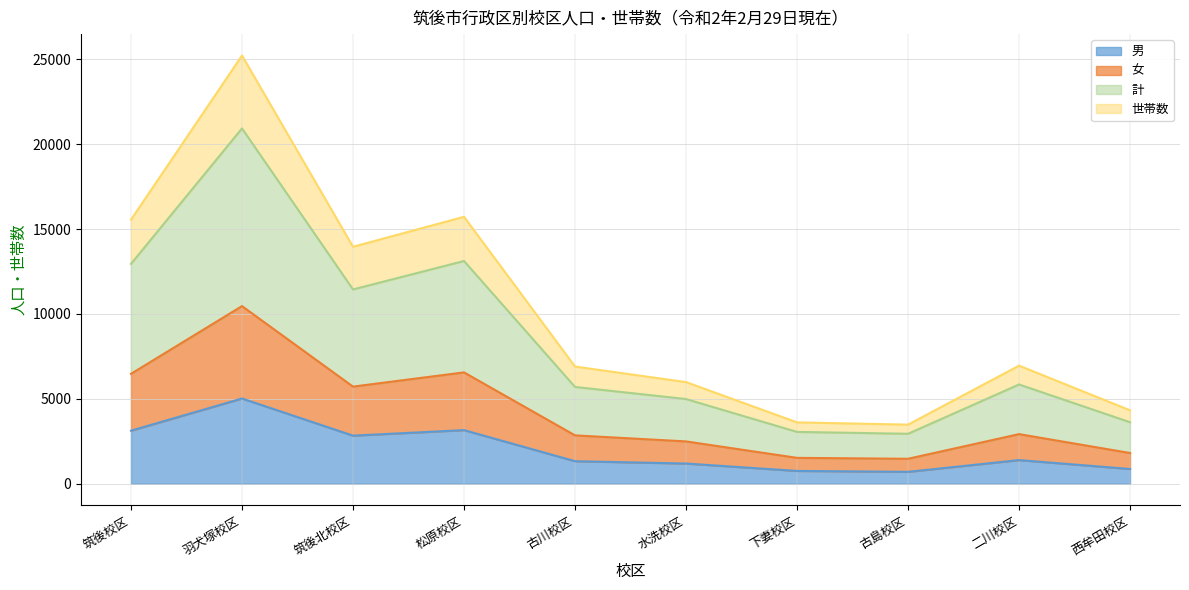

What position from the left is 筑後校区?

1